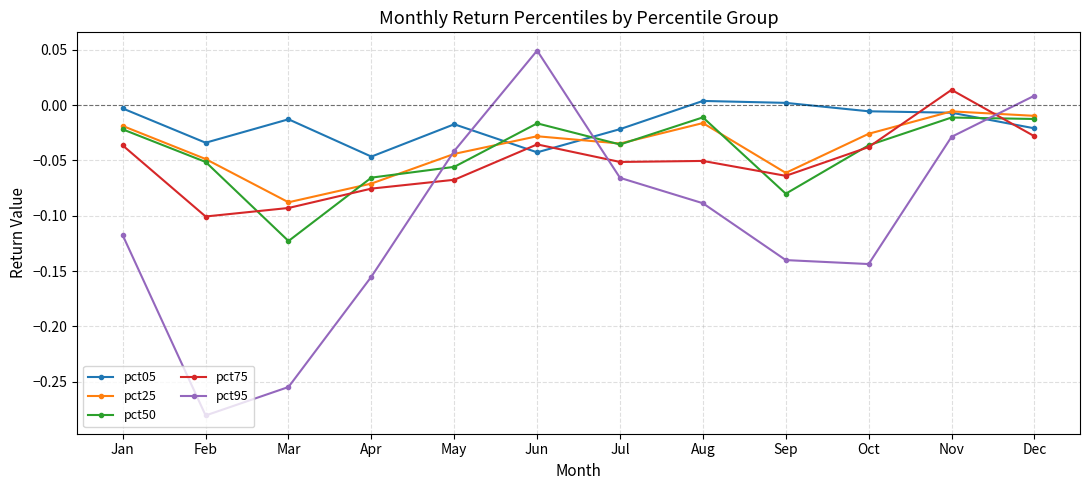

In pct95, how many points are higher than both neighbors (excluding endpoints)?

1